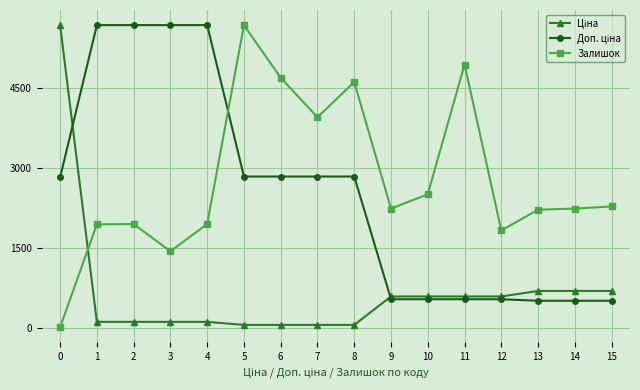

What is the difference between the maximum and minimum values in the Залишок series?

5660.4